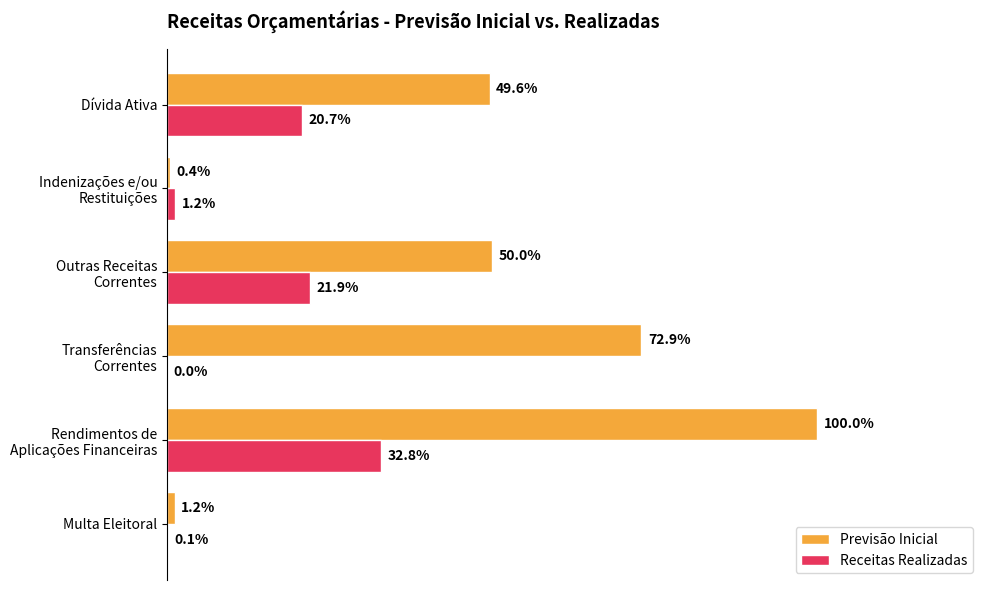

What are all the series names shown in the legend?

Previsão Inicial, Receitas Realizadas